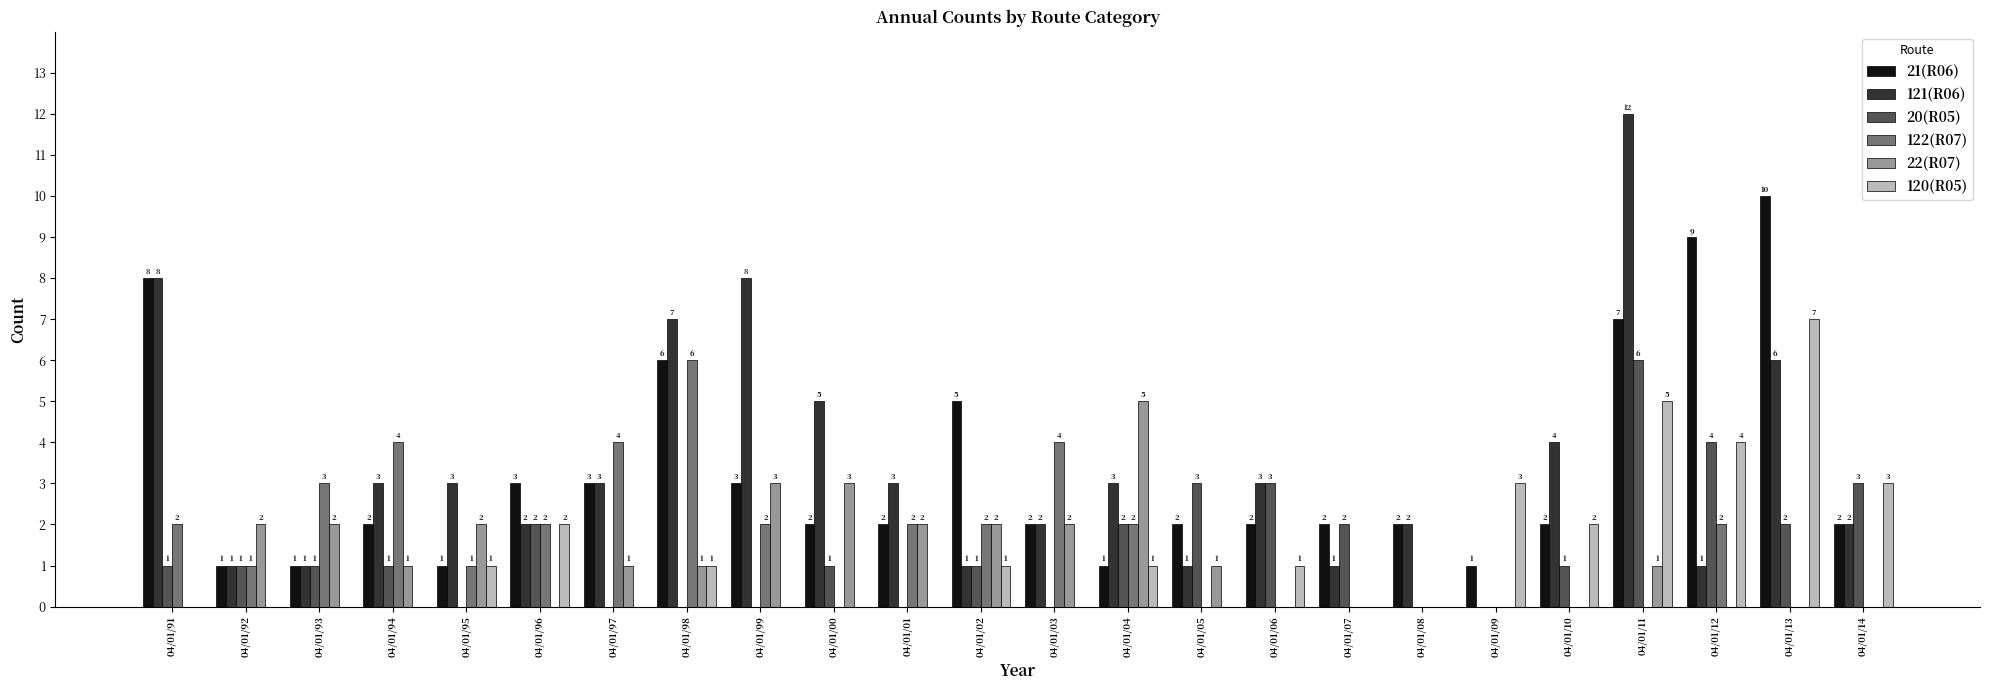

How many values in 121(R06) are above zero?

23